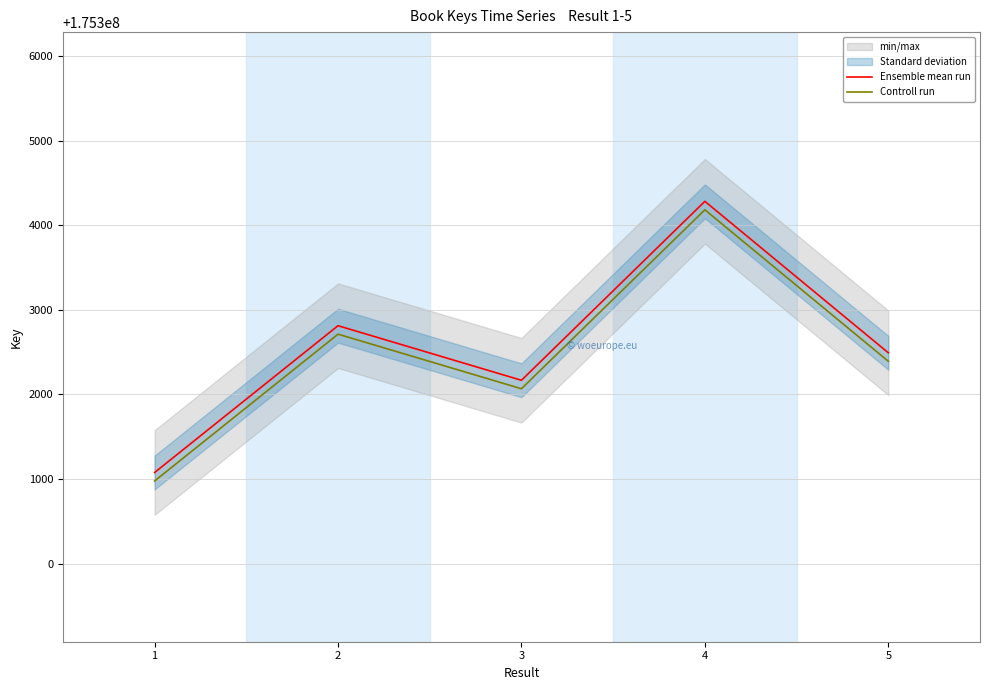

Rank the series by their average value, from lowest to highest.

Controll run, Ensemble mean run